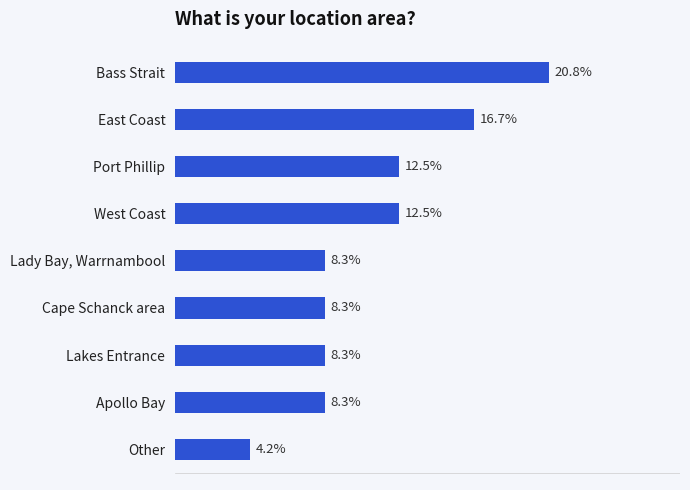

At which category does the chart reach its minimum across all series?

Other